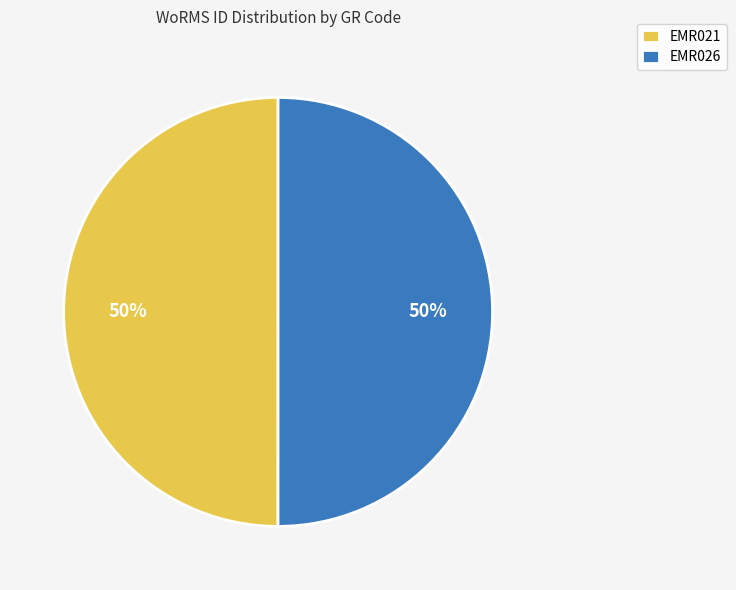

Approximately how many times larger is the value at EMR021 compared to EMR026?

1.0